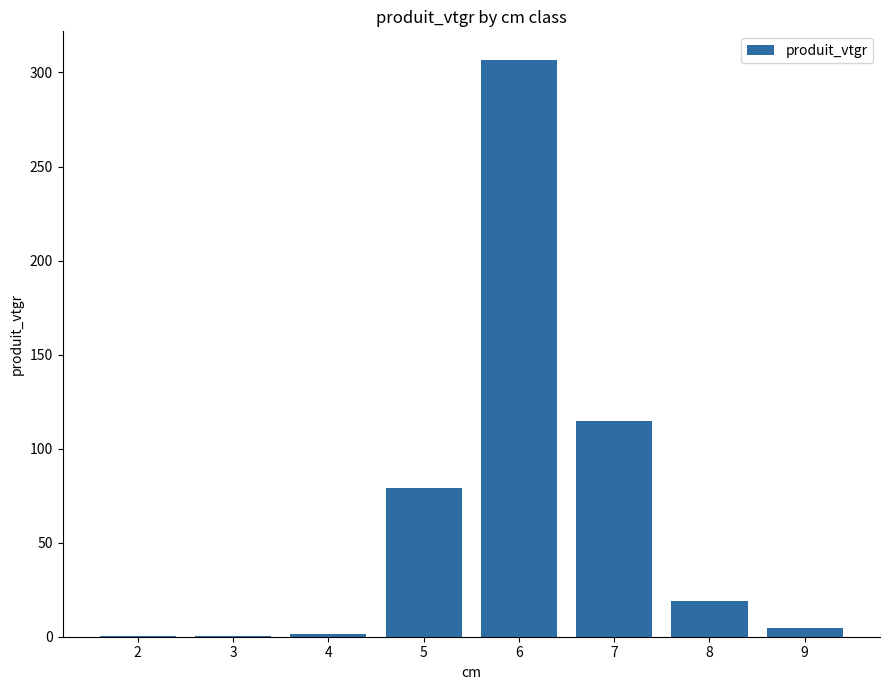

What is the average value?

65.7